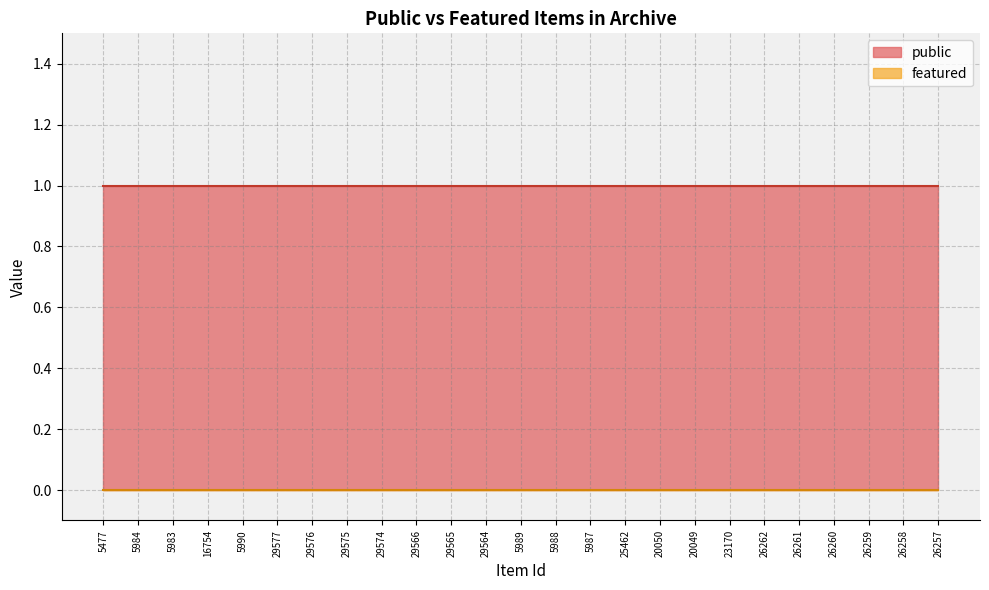

Which series has the largest total across all categories?

public